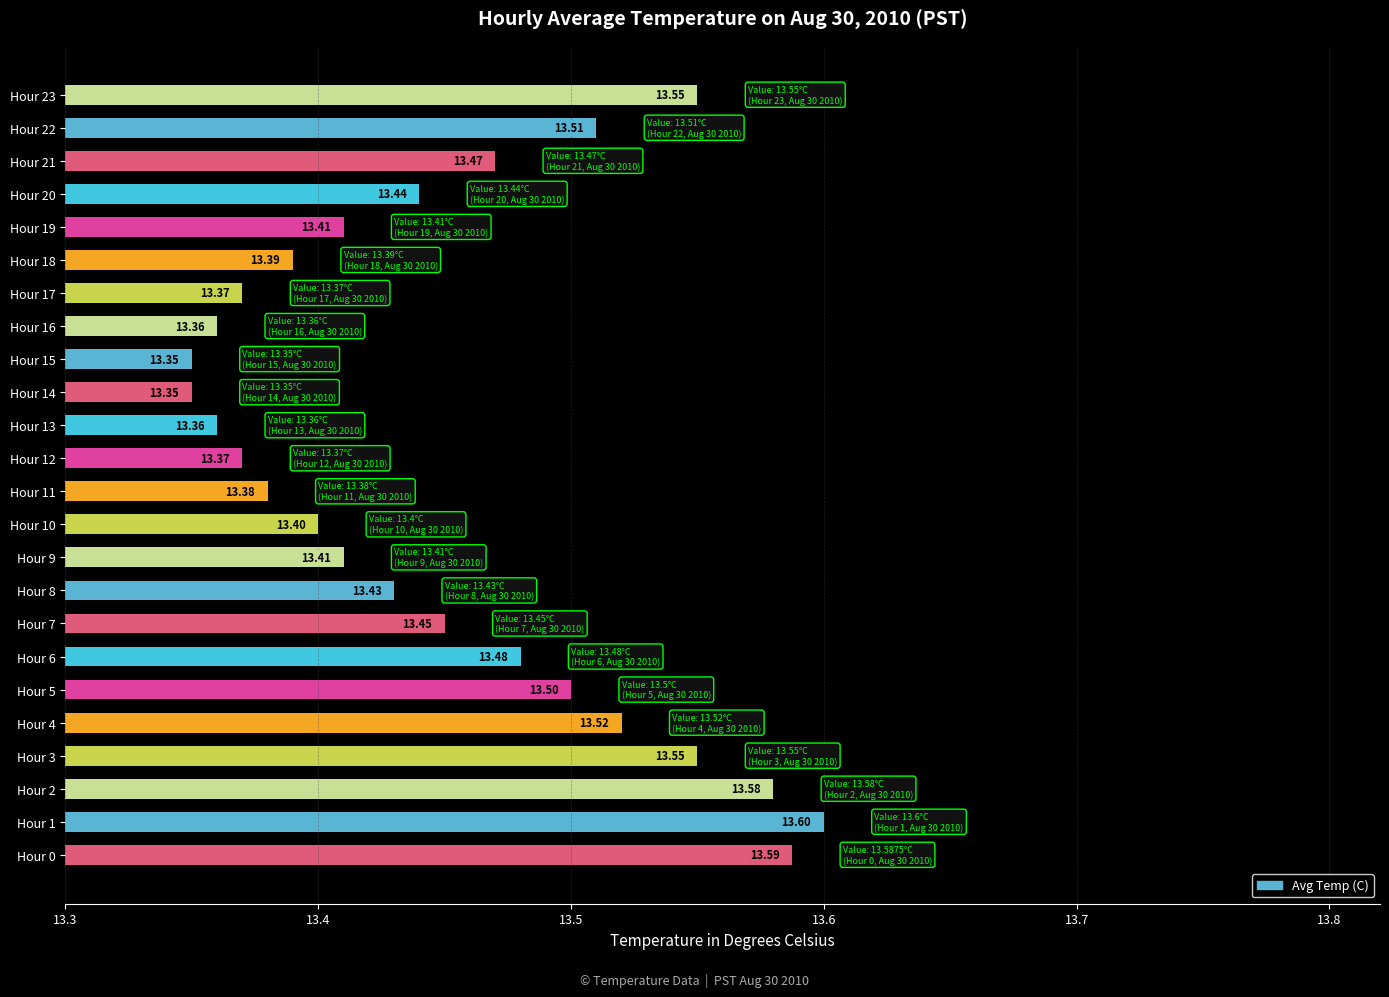

Count the values in the range 13 to 14.

24